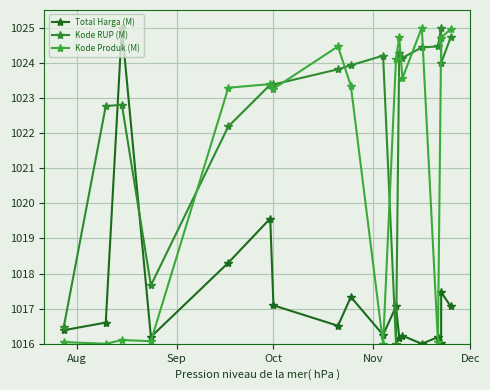

What is the sum of all Total Harga (M) values?

18311.5